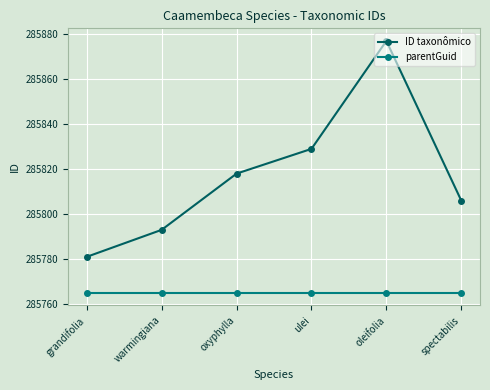

What is the maximum value for ID taxonômico?

285877